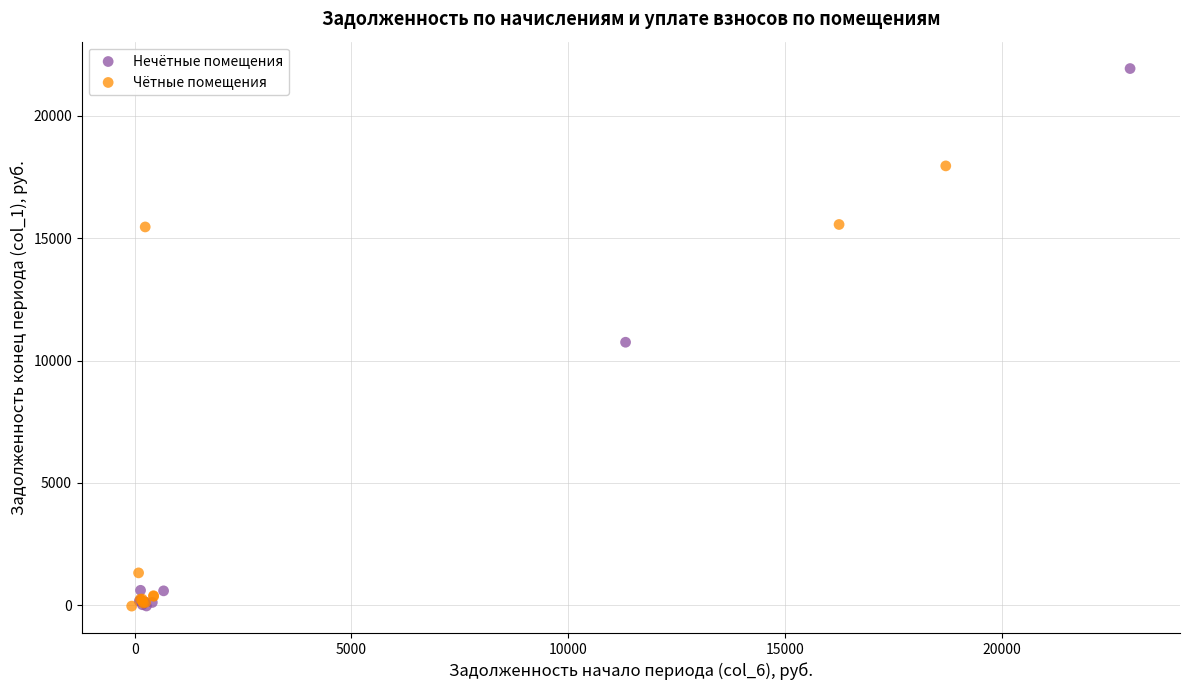

Which series reaches the maximum Y coordinate?

Нечётные помещения